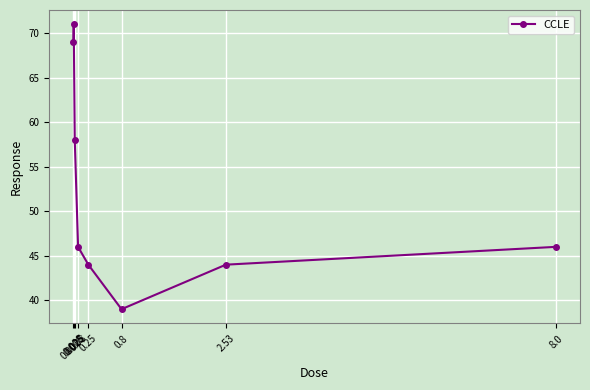

Between 0.8 and 0.08, which is larger?

0.08